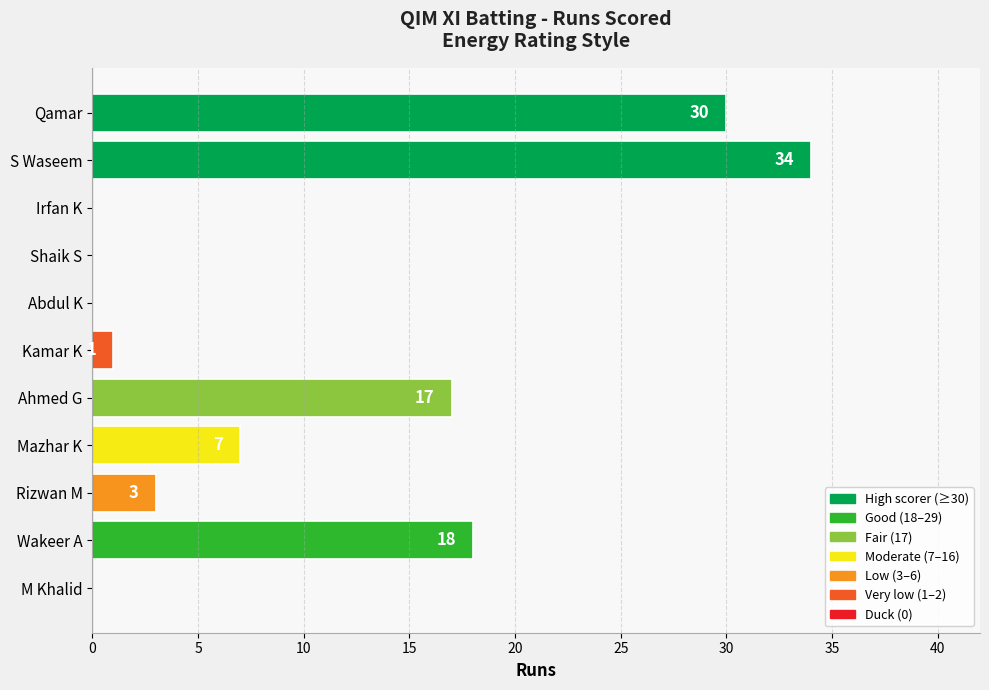

Reading top to bottom, what are all the values shown in this chart?

Qamar=30	S Waseem=34	Irfan K=0	Shaik S=0	Abdul K=0	Kamar K=1	Ahmed G=17	Mazhar K=7	Rizwan M=3	Wakeer A=18	M Khalid=0